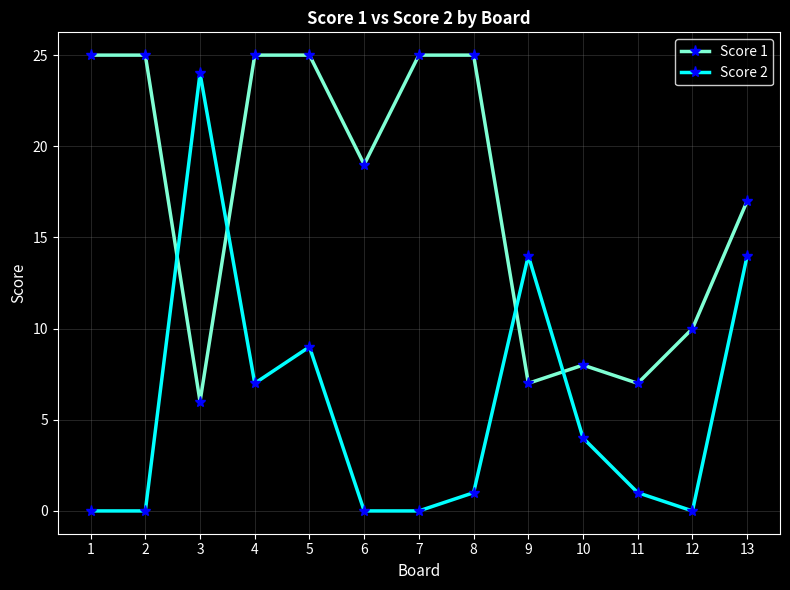

Between 8 and 11, which series saw the biggest shift?

Score 1